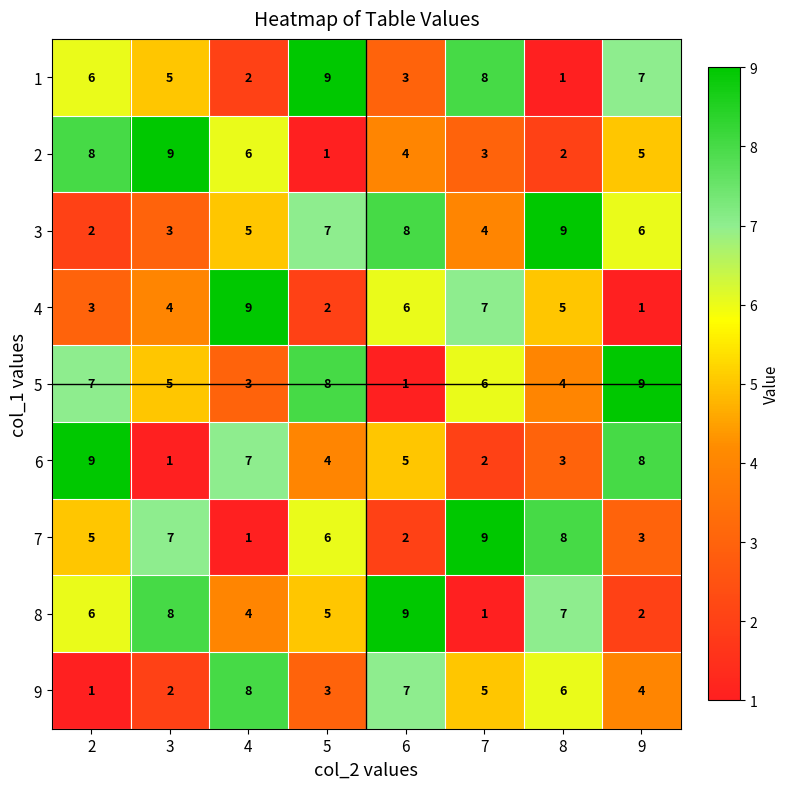

At which label does 2 reach its peak?

3